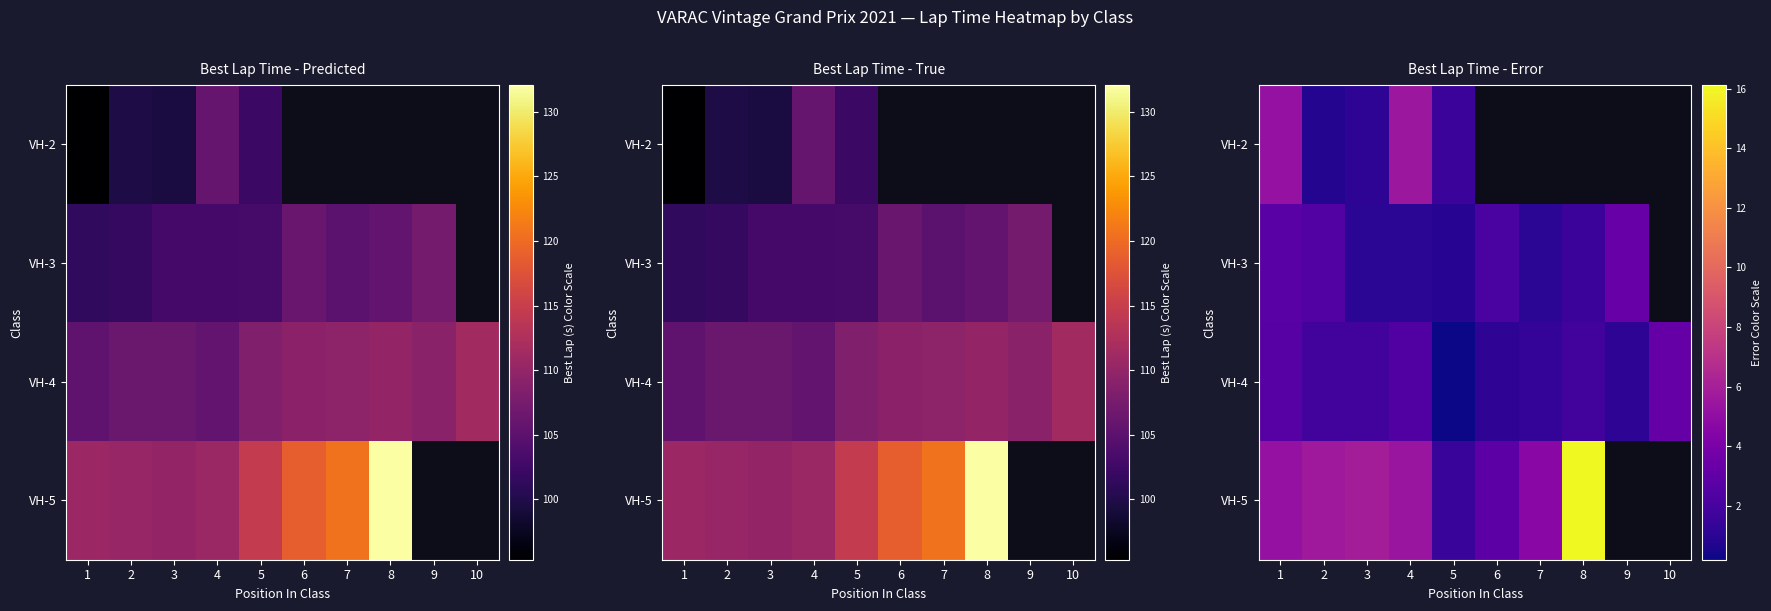

Is the value of VH-3 at 4 greater than the value of VH-4 at 1?

No